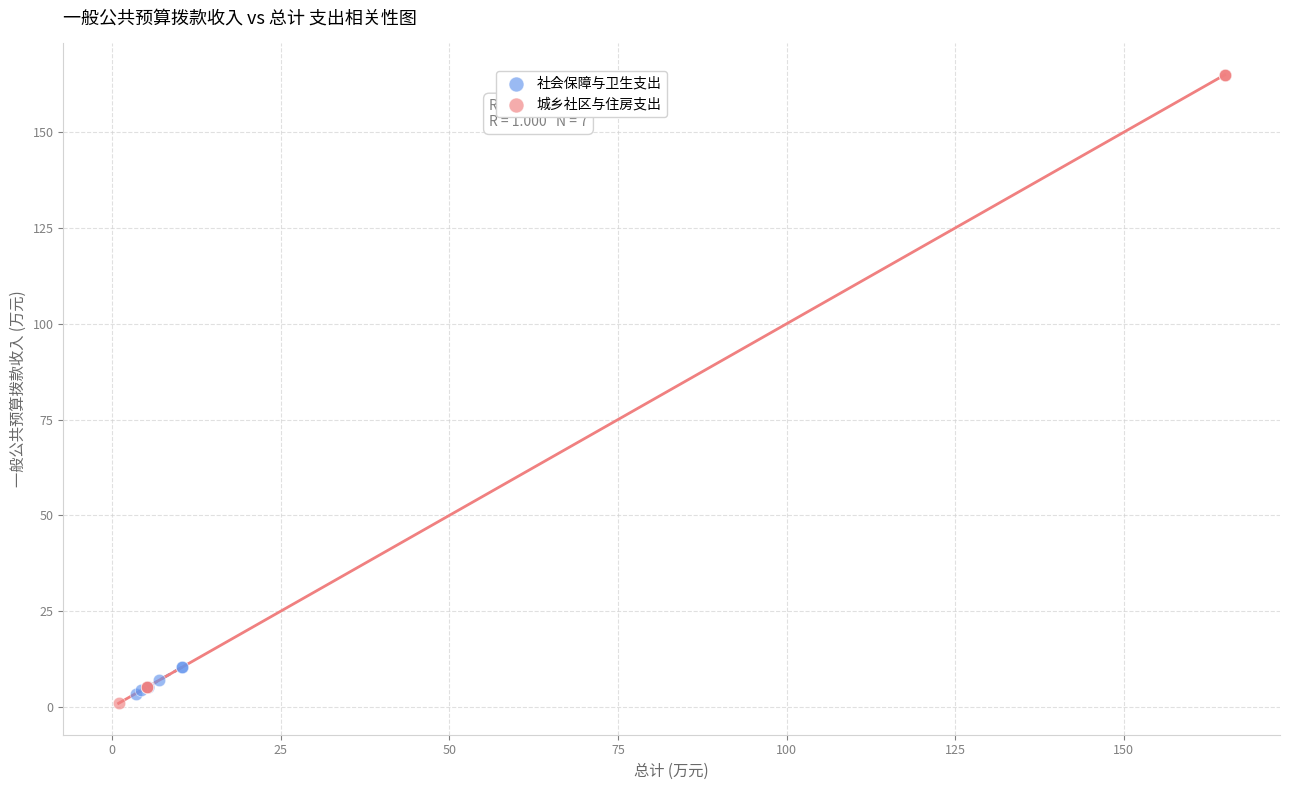

Which series contains the highest Y value?

城乡社区与住房支出